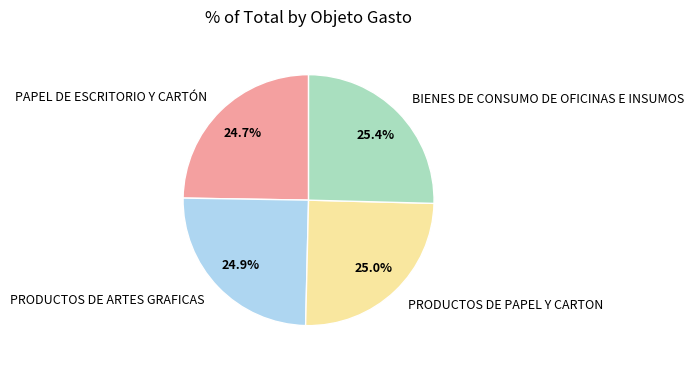

True or false: PRODUCTOS DE ARTES GRAFICAS accounts for 18% of the total.

False